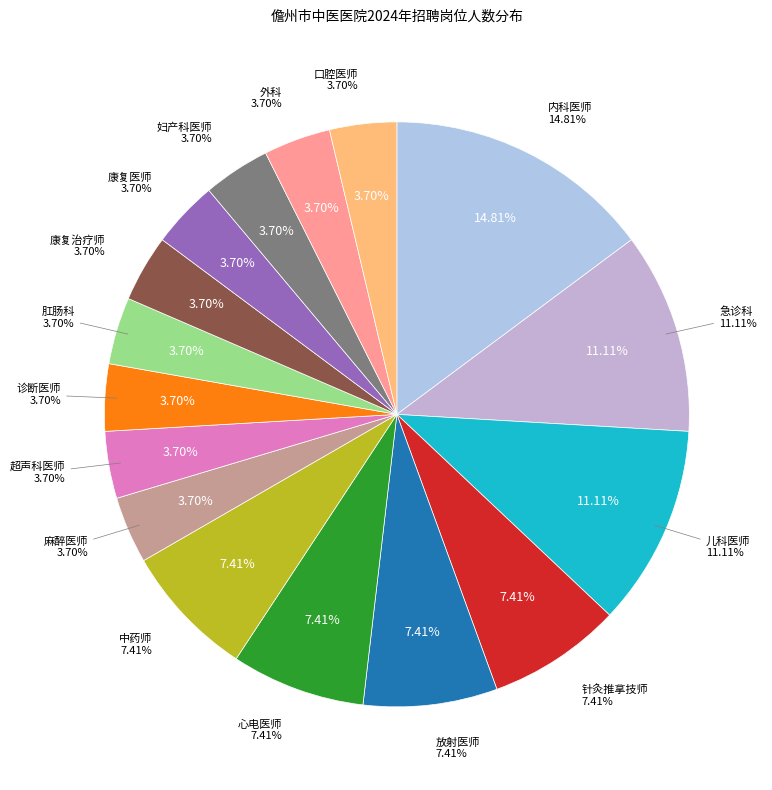

Rank the categories by value from lowest to highest.

诊断医师, 康复医师, 康复治疗师, 超声科医师, 妇产科医师, 口腔医师, 肛肠科, 外科, 麻醉医师, 放射医师, 心电医师, 针灸推拿技师, 中药师, 儿科医师, 急诊科, 内科医师